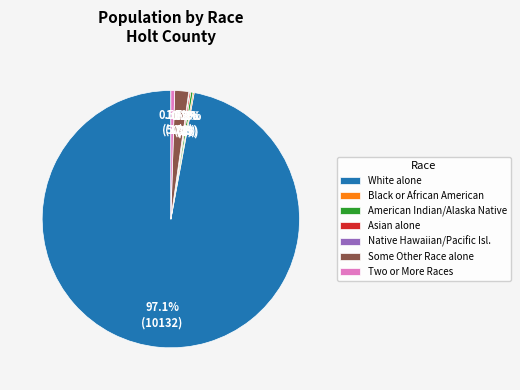

Which slice is the largest?

White alone